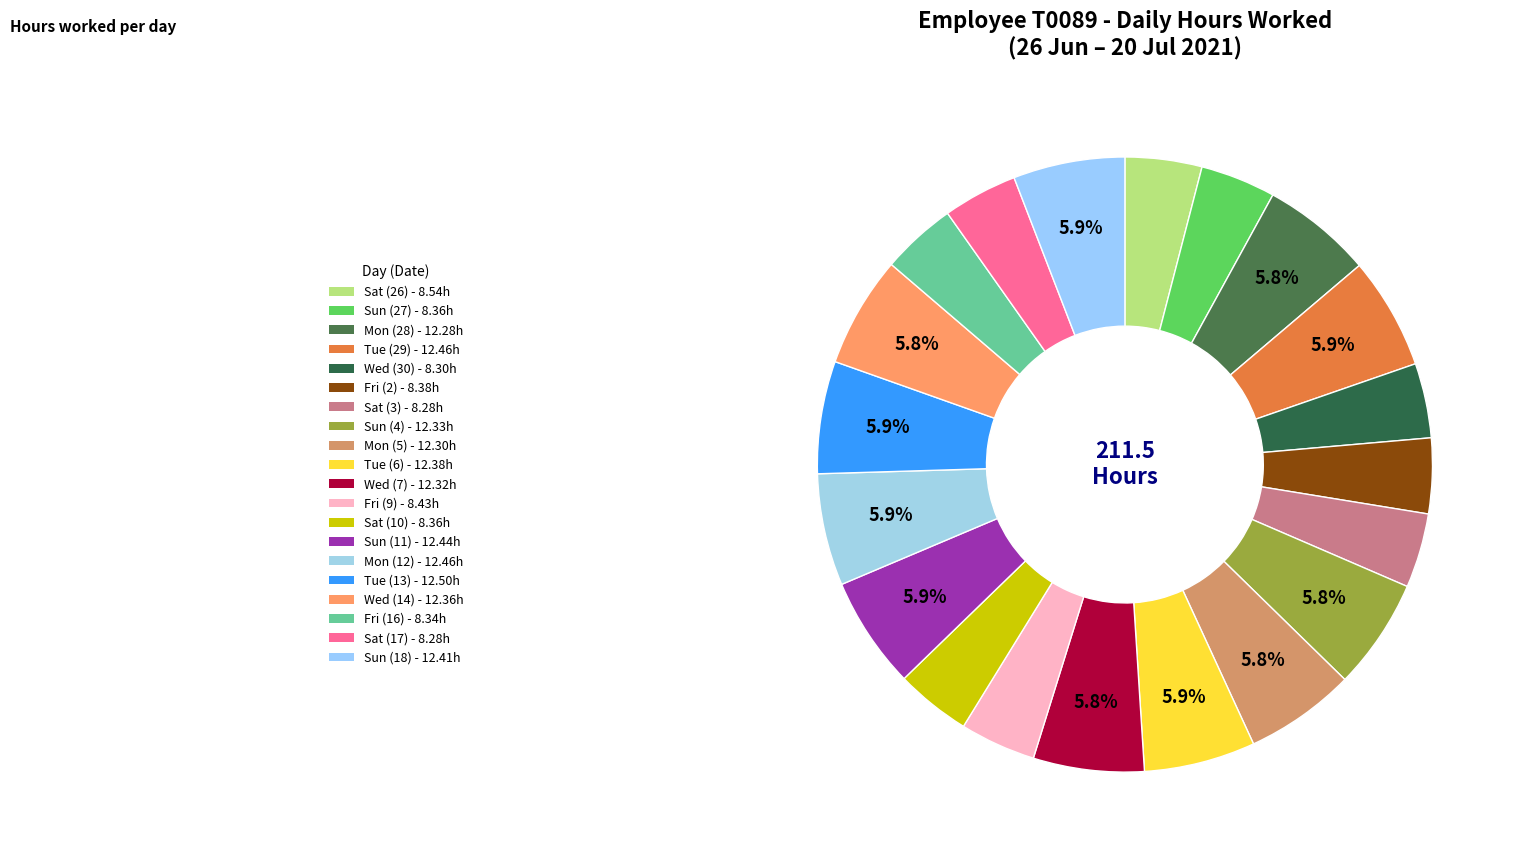

What is the ratio of the value at Sun (18) to the value at Sun (4)?

1.0